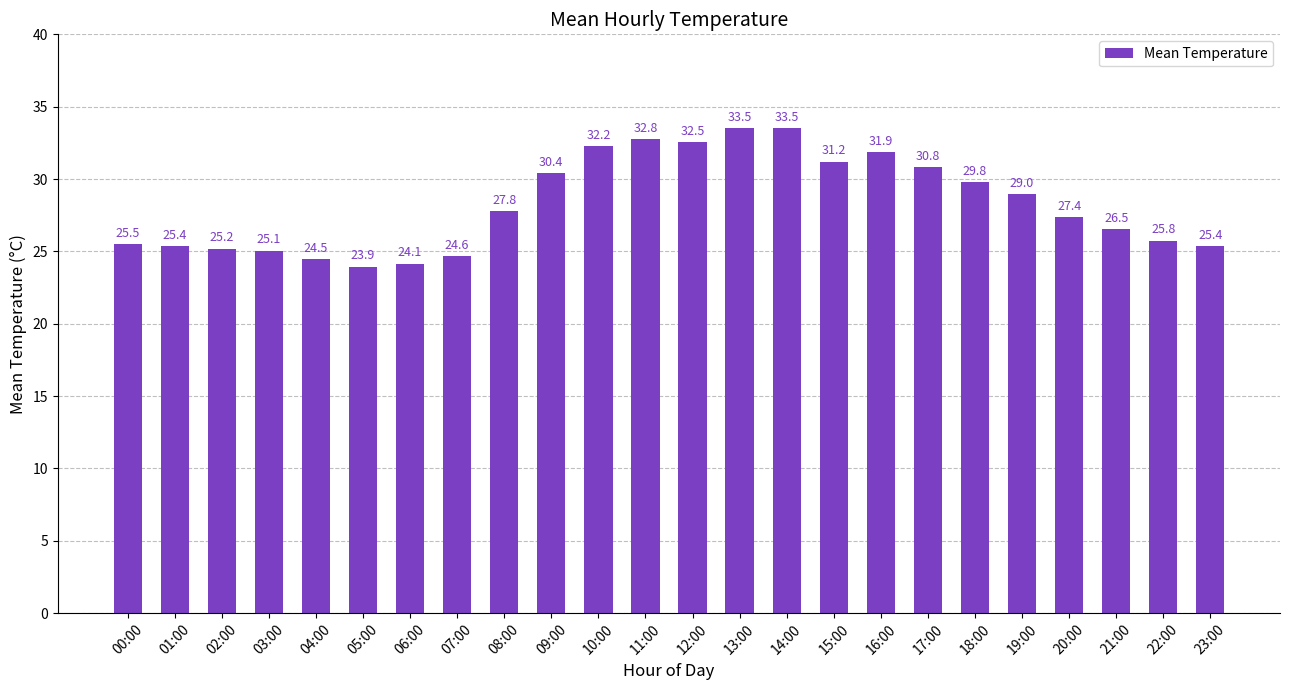

True or false: the data shows 24.6 at 07:00.

True